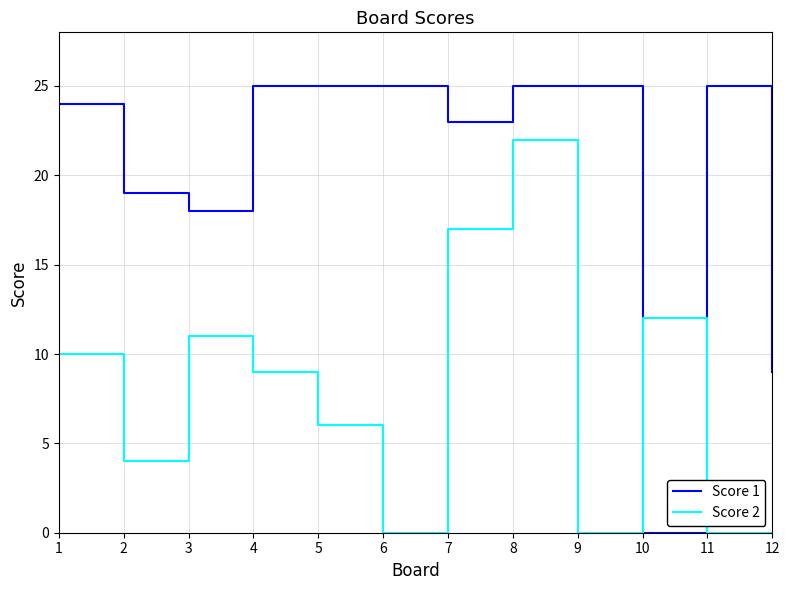

Which series has the largest total across all categories?

Score 1